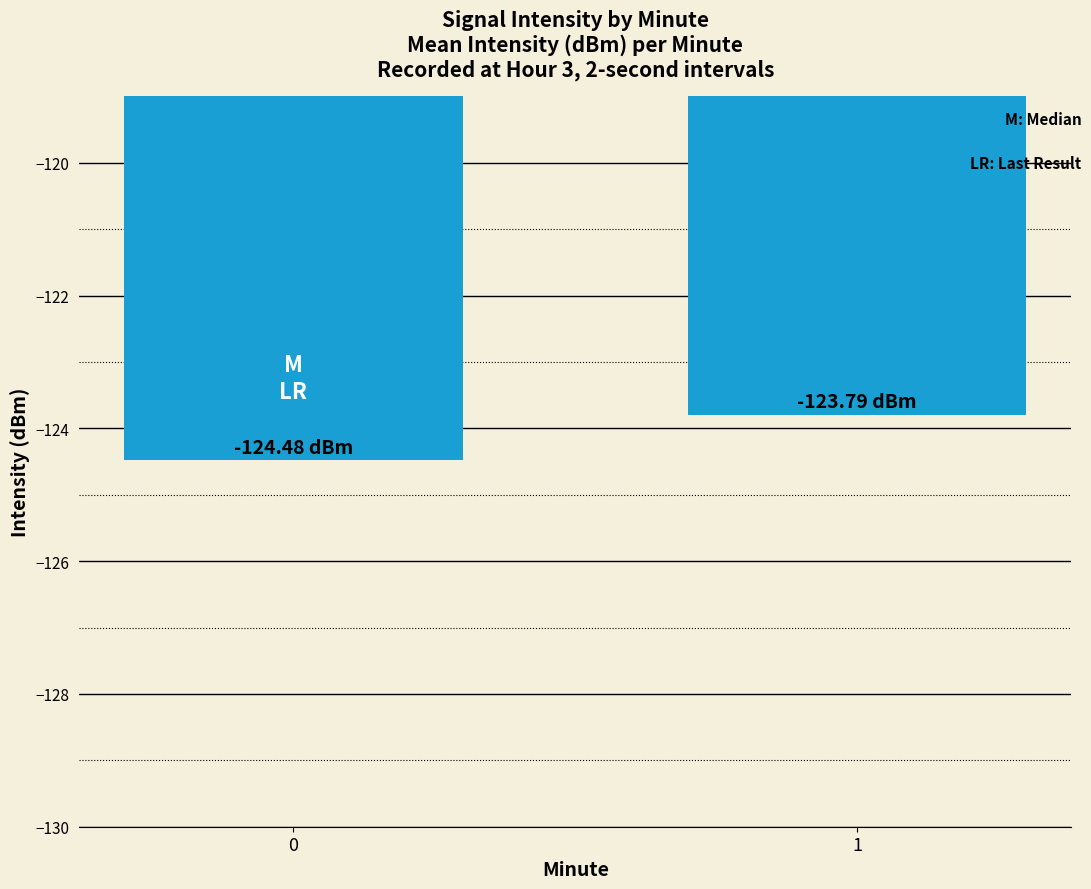

What is the change in value from 0 to 1?

+0.7